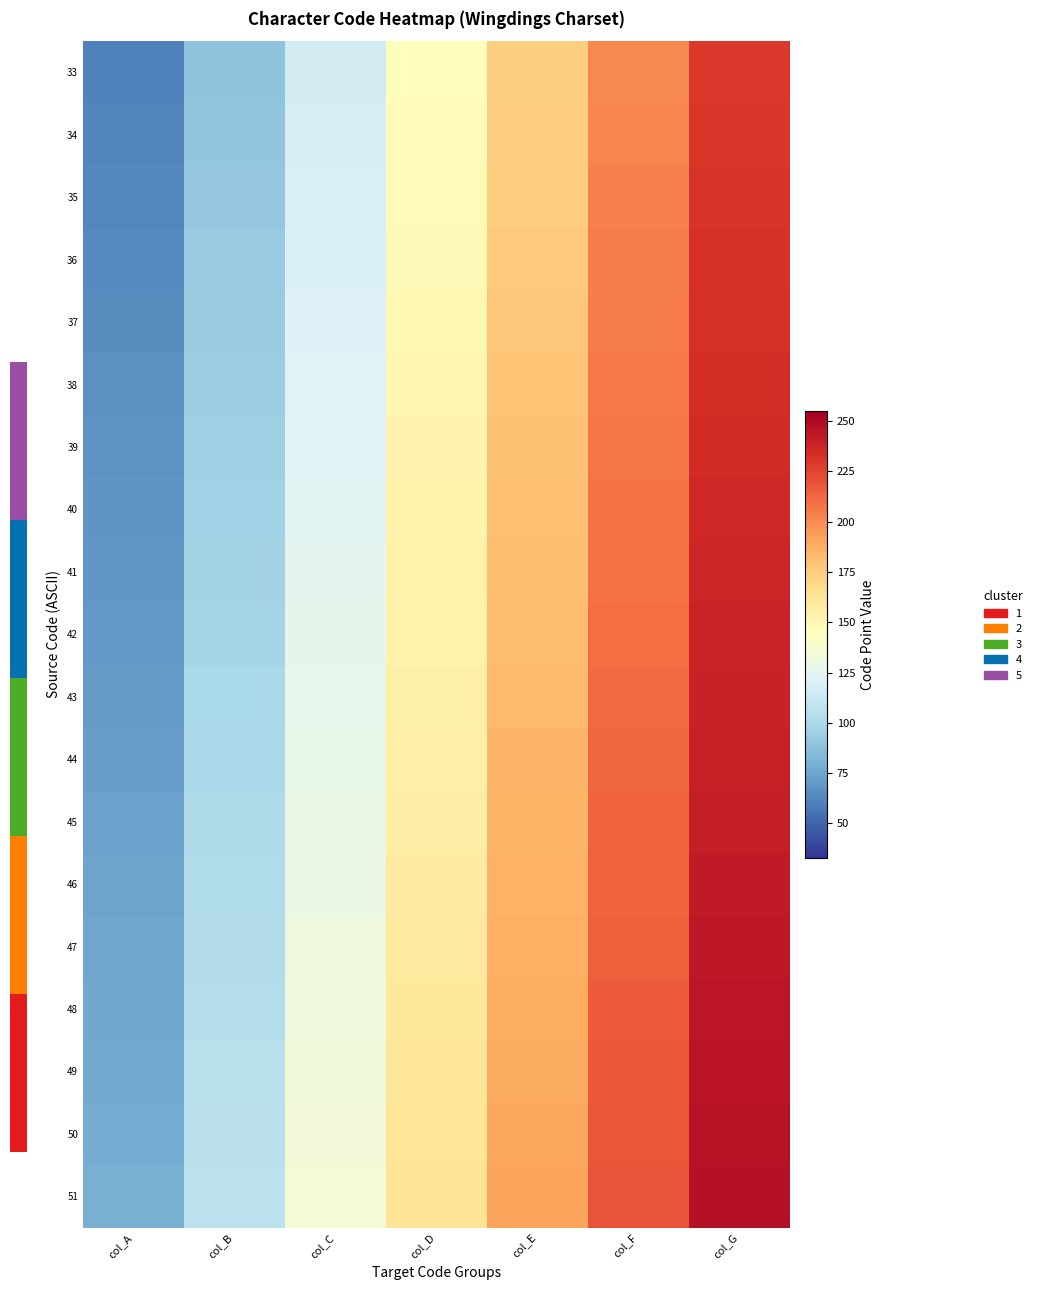

At which category is the sum across all series the highest?

col_G